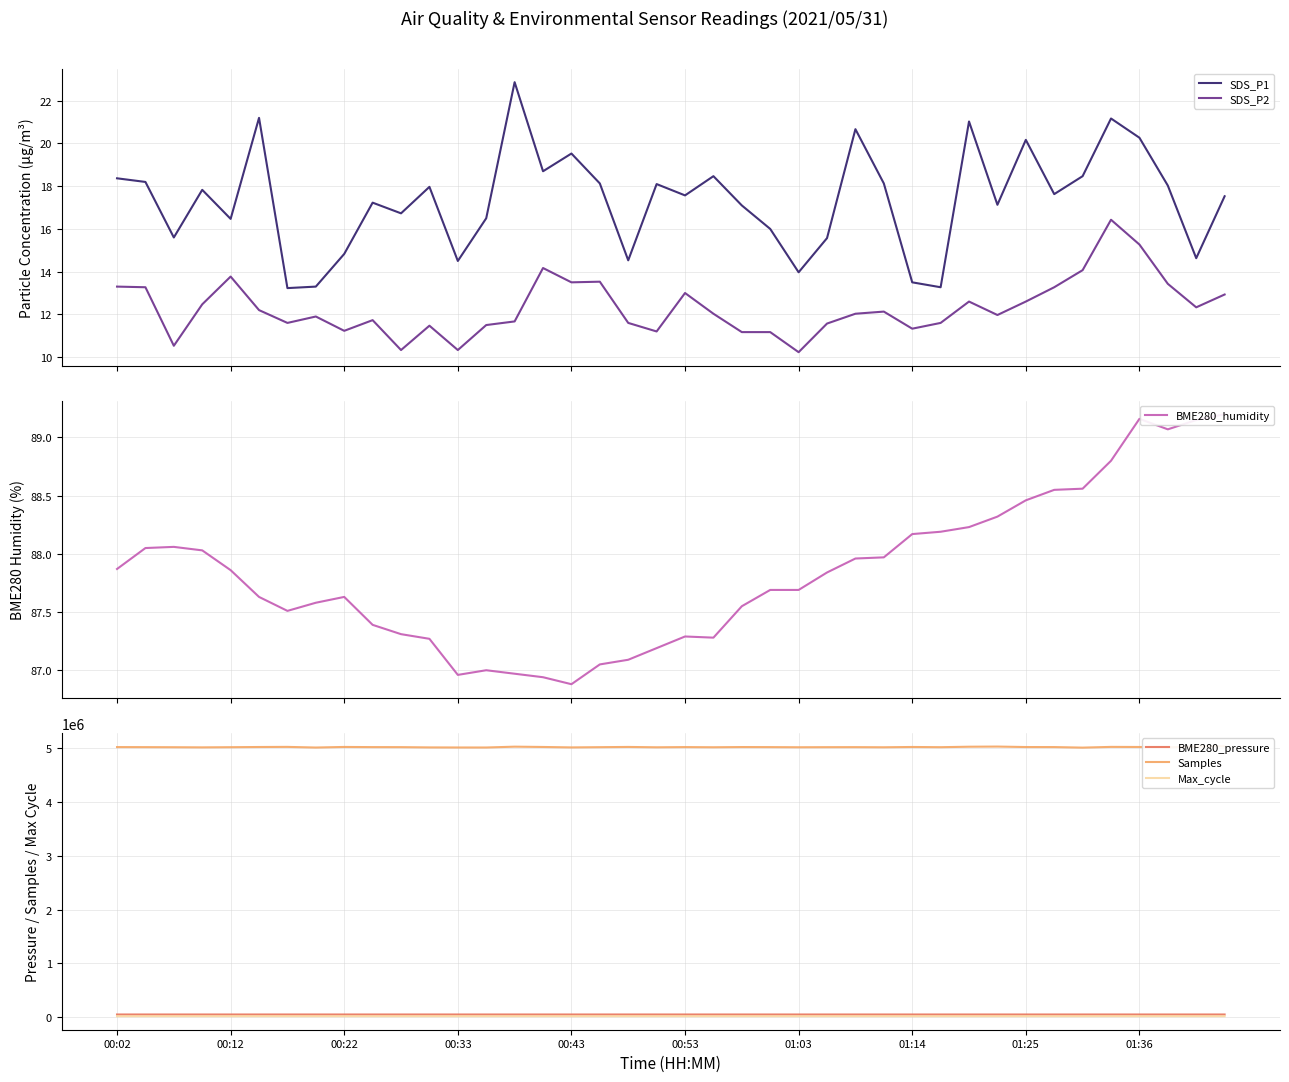

What is the smallest value displayed?

10.2